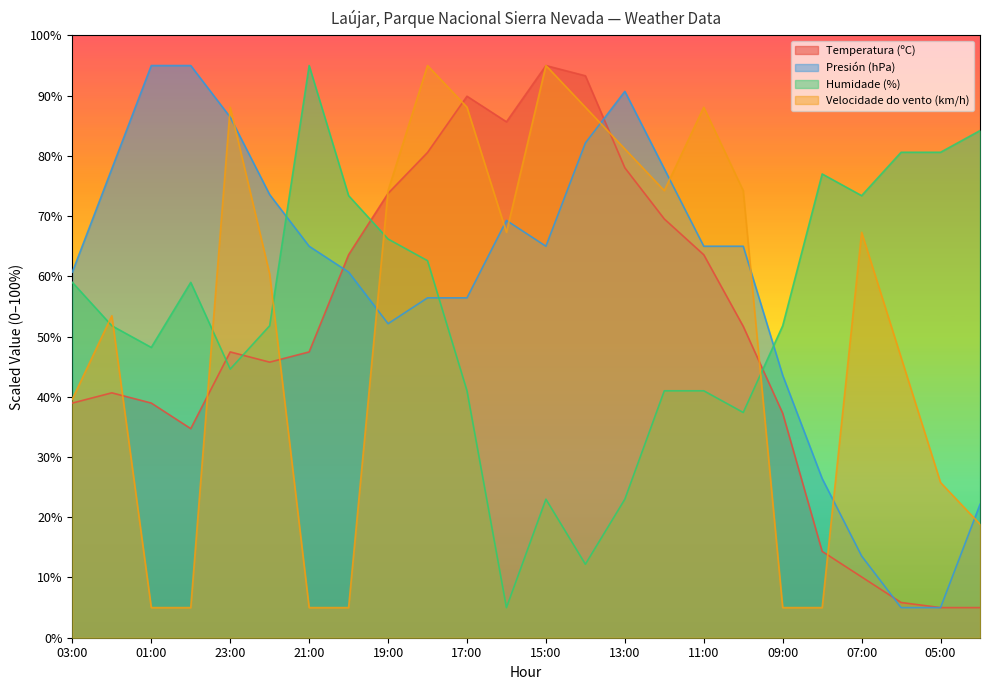

What is the difference between the highest and lowest values at 10:00?

36.8